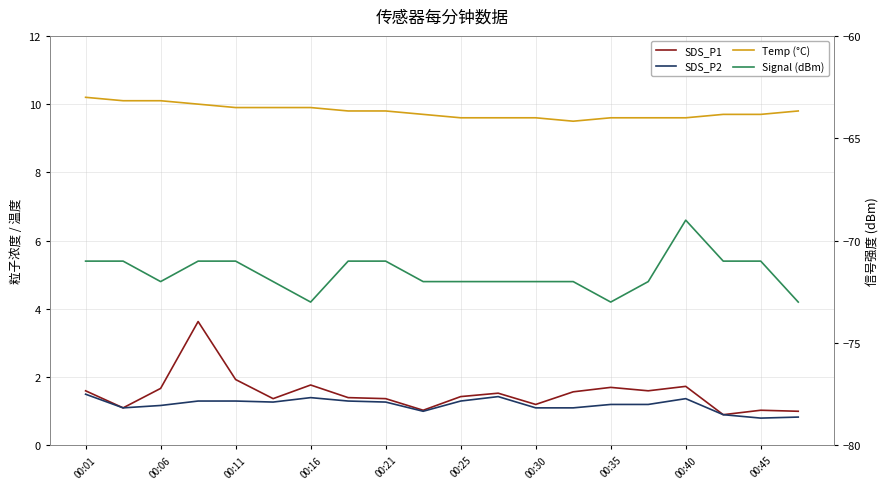

What is the smallest value displayed?

-73.0